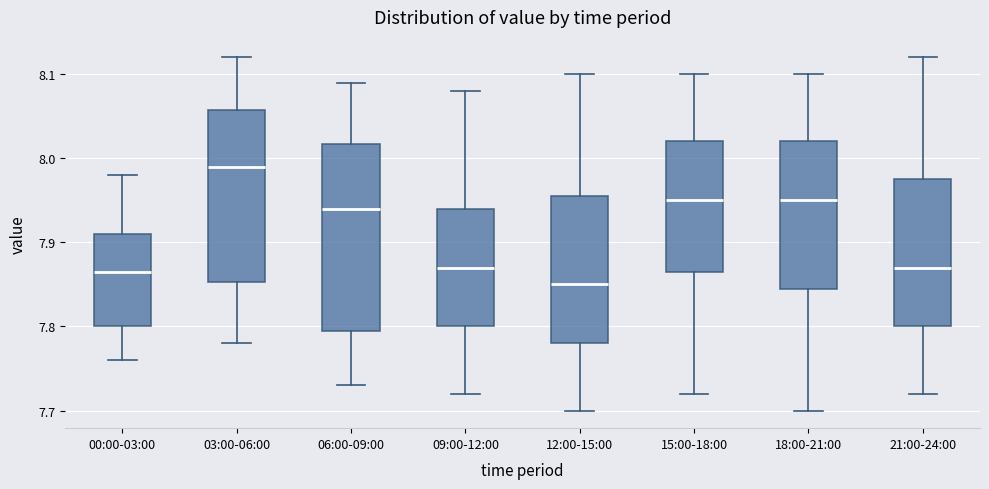

Reading left to right, transcribe this box plot: for each box, give where its median line is, the range the box spans, and where its two whiskers end, as read against the y-axis. The values are not printed on the chart, so give them approximately, as read against the axis.

00:00-03:00: median 7.87, box 7.80 to 7.91, whiskers 7.76 to 7.98
03:00-06:00: median 7.99, box 7.85 to 8.06, whiskers 7.78 to 8.12
06:00-09:00: median 7.94, box 7.80 to 8.02, whiskers 7.73 to 8.09
09:00-12:00: median 7.87, box 7.80 to 7.94, whiskers 7.72 to 8.08
12:00-15:00: median 7.85, box 7.78 to 7.96, whiskers 7.70 to 8.10
15:00-18:00: median 7.95, box 7.87 to 8.02, whiskers 7.72 to 8.10
18:00-21:00: median 7.95, box 7.85 to 8.02, whiskers 7.70 to 8.10
21:00-24:00: median 7.87, box 7.80 to 7.98, whiskers 7.72 to 8.12